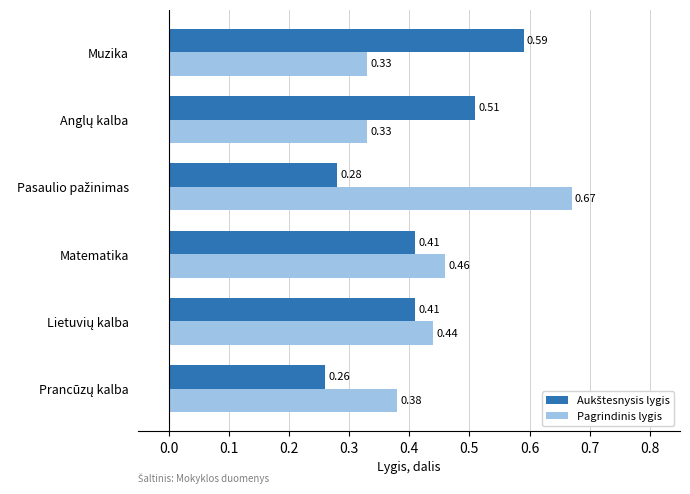

What is the sum of all Pagrindinis lygis values?

2.6